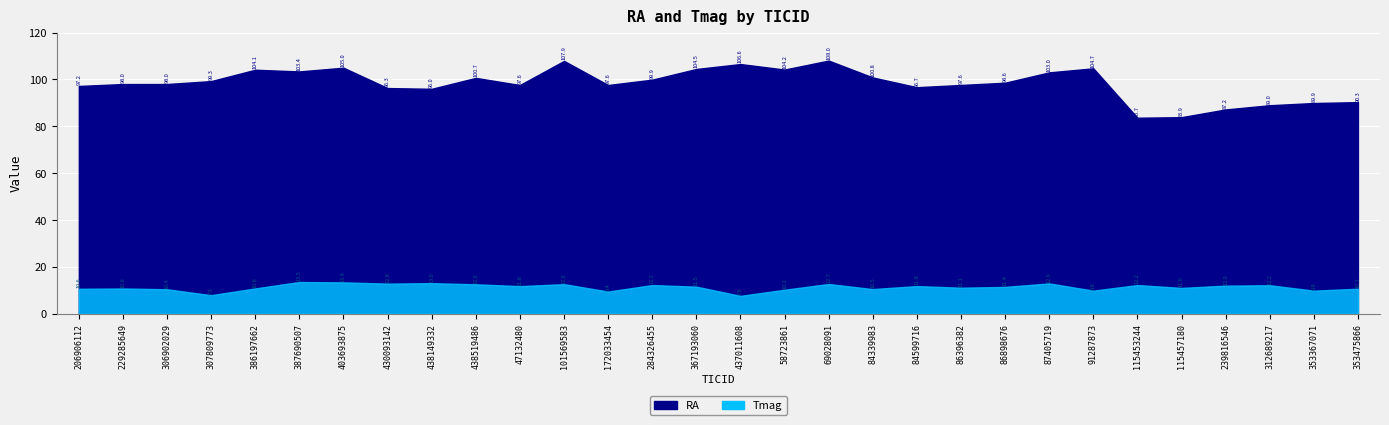

Which series changed the most between 47132480 and 284326455?

RA